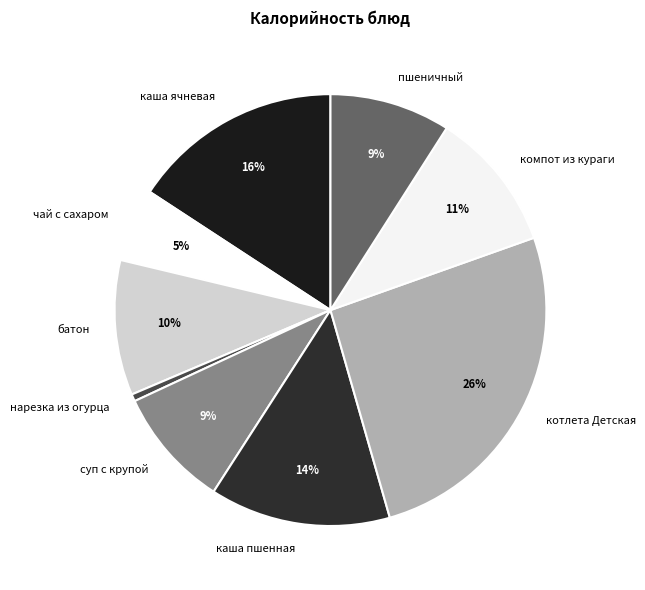

Between нарезка из огурца and чай с сахаром, which is larger?

чай с сахаром